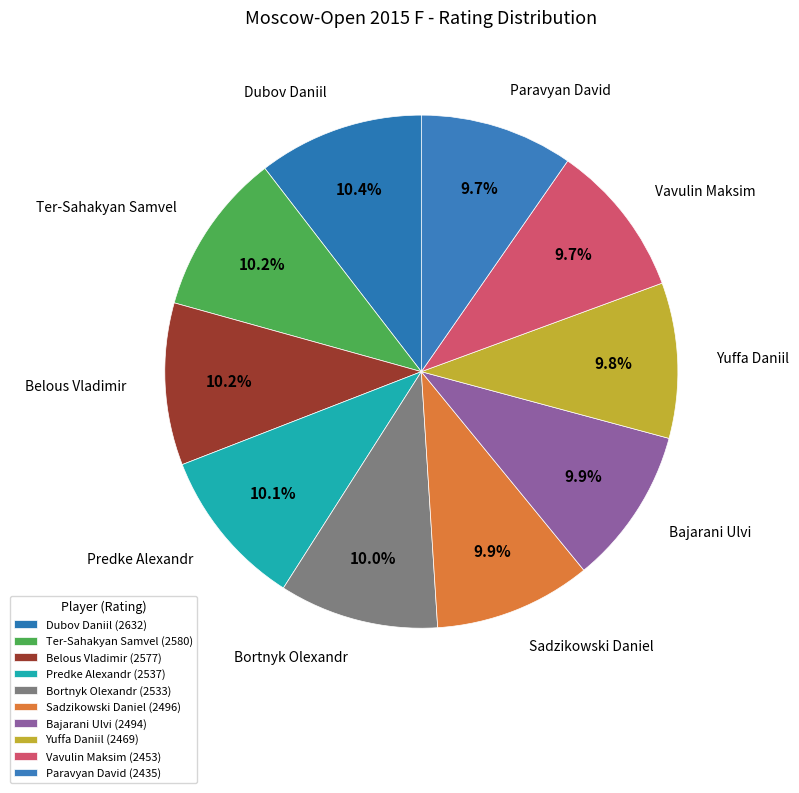

Rank the categories by value from lowest to highest.

Paravyan David, Vavulin Maksim, Yuffa Daniil, Bajarani Ulvi, Sadzikowski Daniel, Bortnyk Olexandr, Predke Alexandr, Belous Vladimir, Ter-Sahakyan Samvel, Dubov Daniil